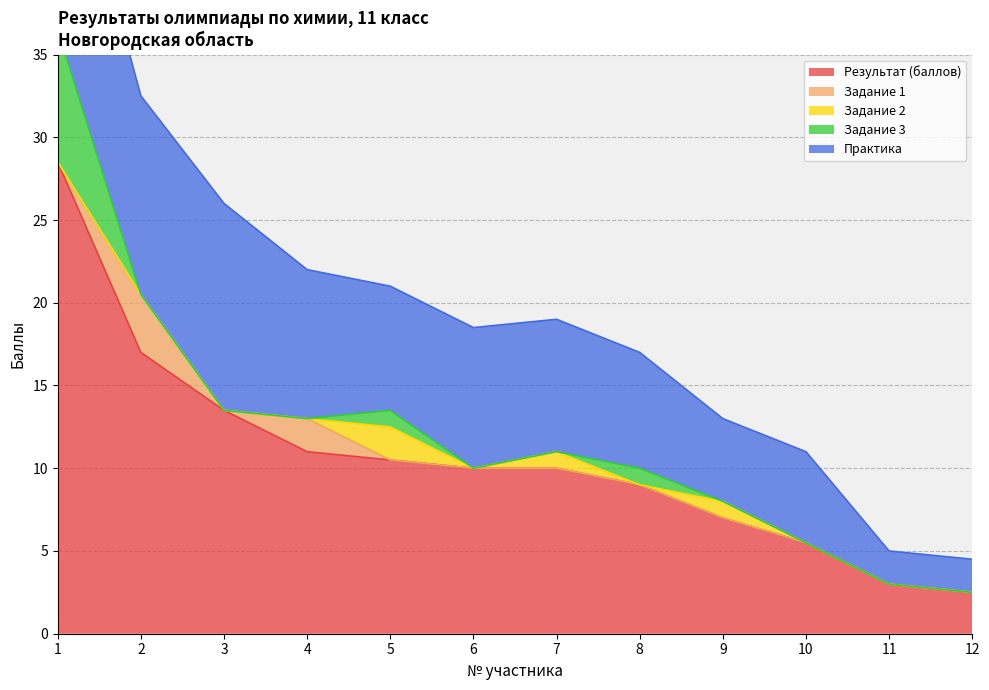

Between which two adjacent categories do Задание 2 and Задание 1 first intersect?

4 and 5